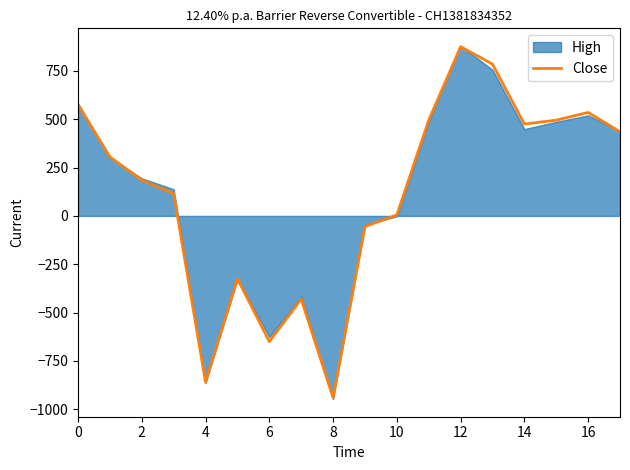

How many points are higher than both their immediate neighbors (excluding endpoints)?

4